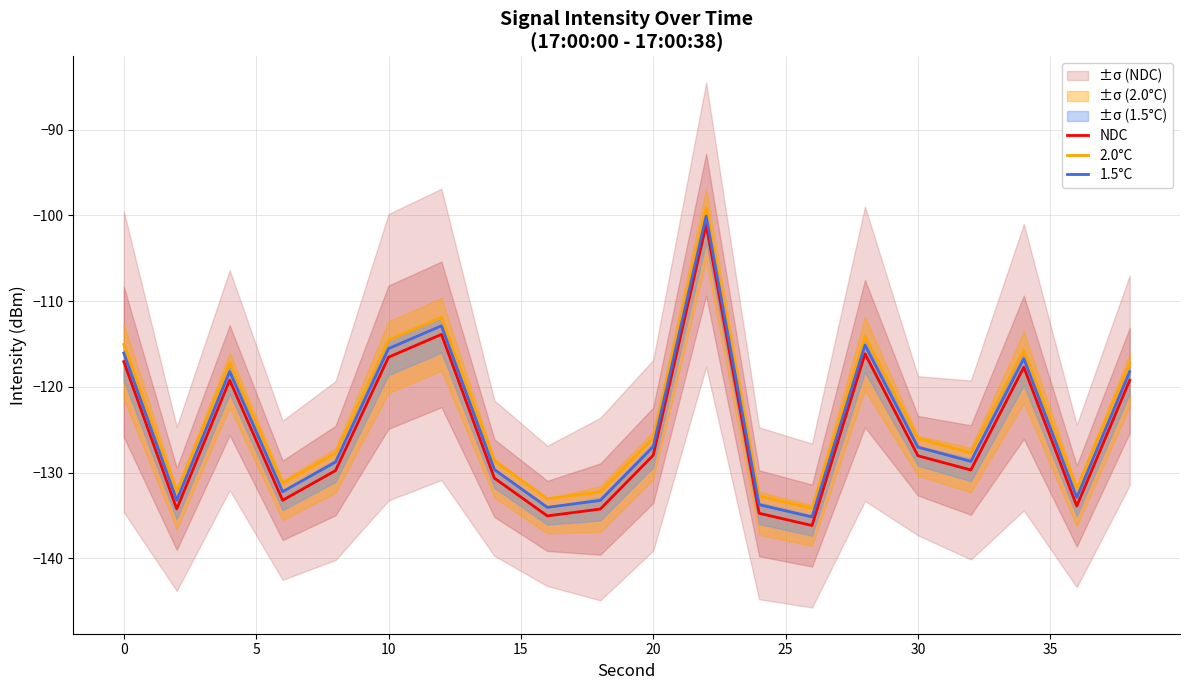

True or false: NDC has a value of -117.1 at 0.

True